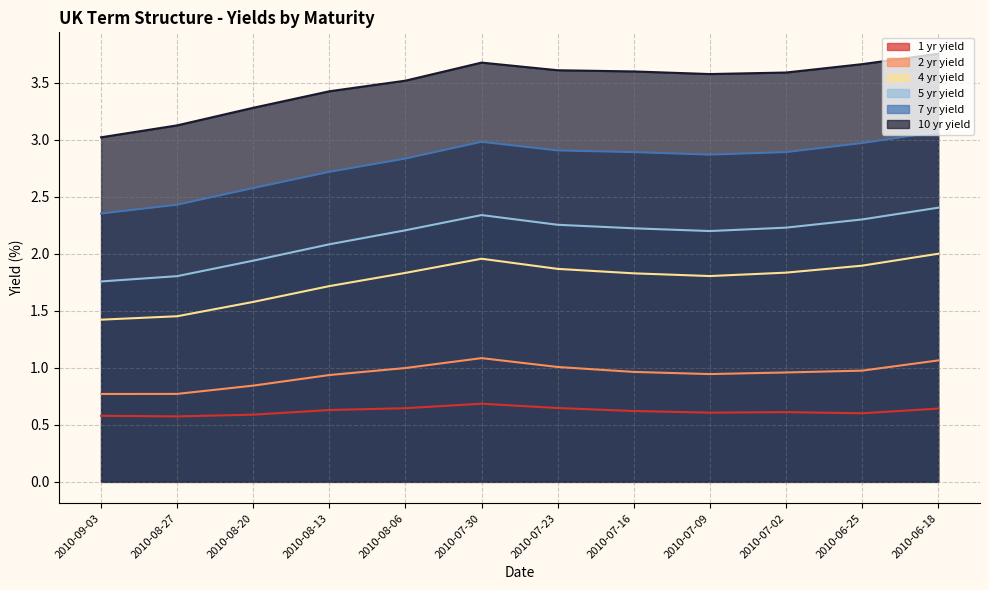

What position from the left is 2010-07-09?

9